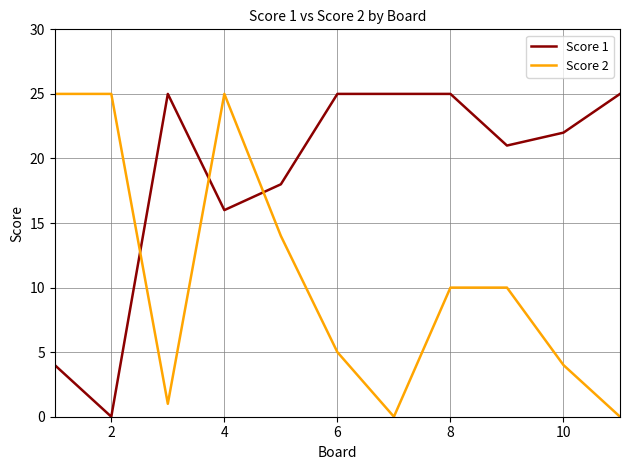

True or false: Score 1 and Score 2 intersect in this chart.

True